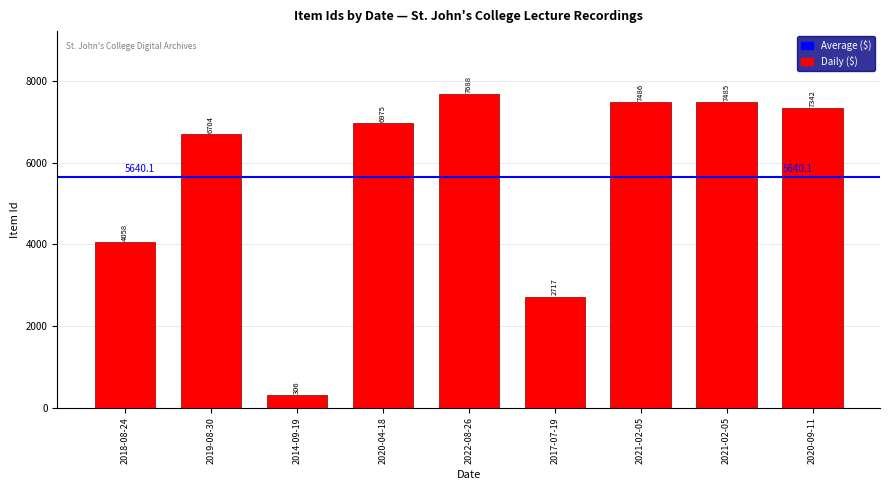

Reading left to right, transcribe all the data shown in this chart.

4058	6704	306	6975	7688	2717	7486	7485	7342